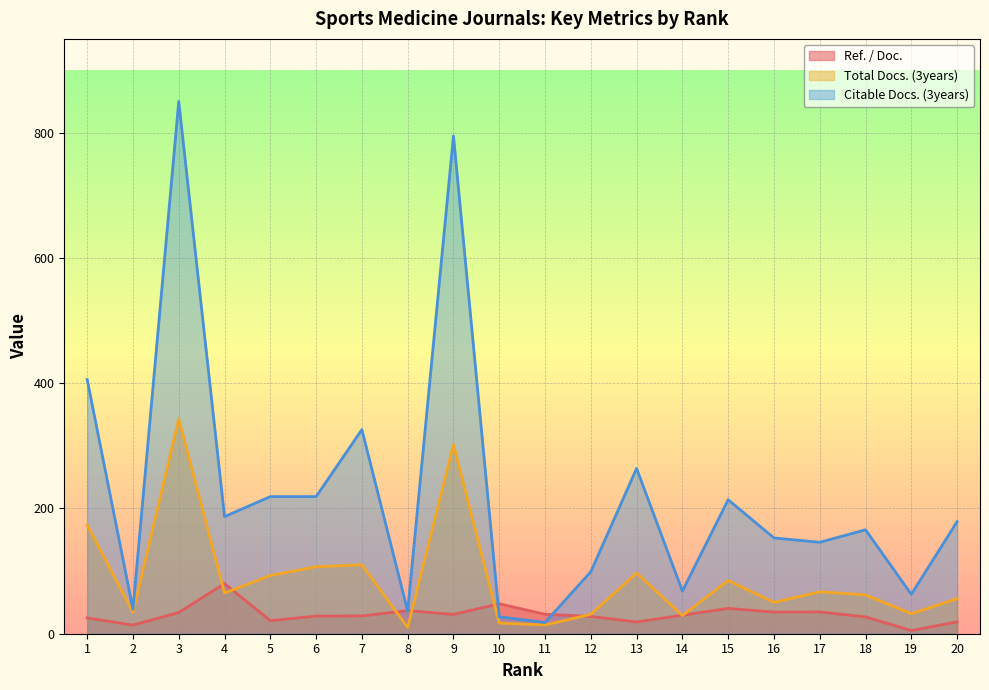

What are all the series names shown in the legend?

Ref. / Doc., Total Docs. (3years), Citable Docs. (3years)